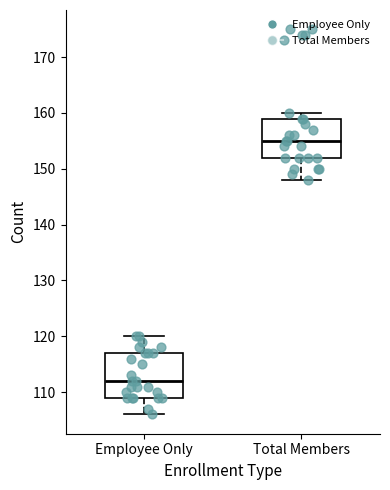

Which box has the highest median line?

Total Members